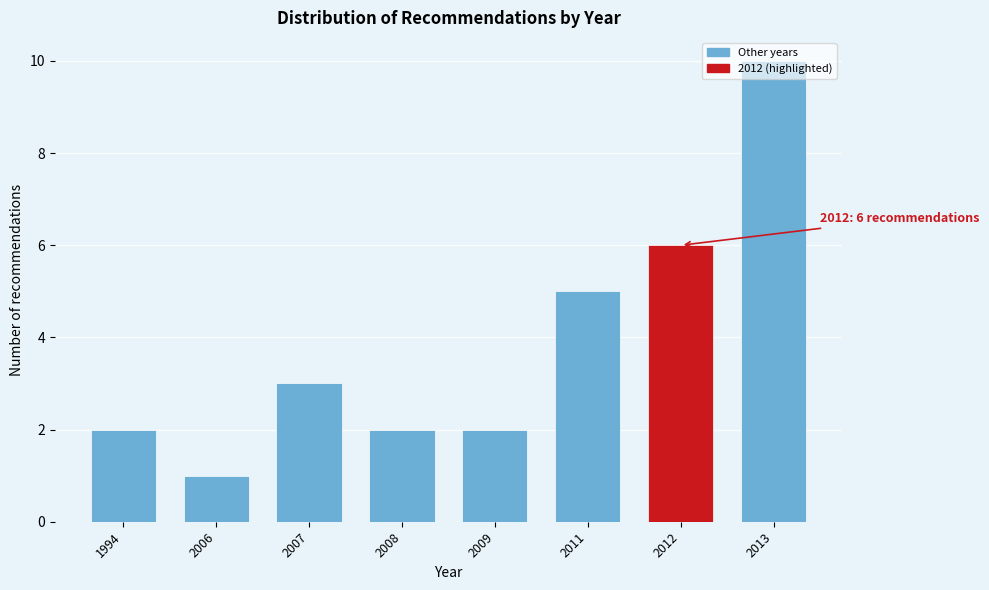

What is the value of the 7th bar from the left?

6